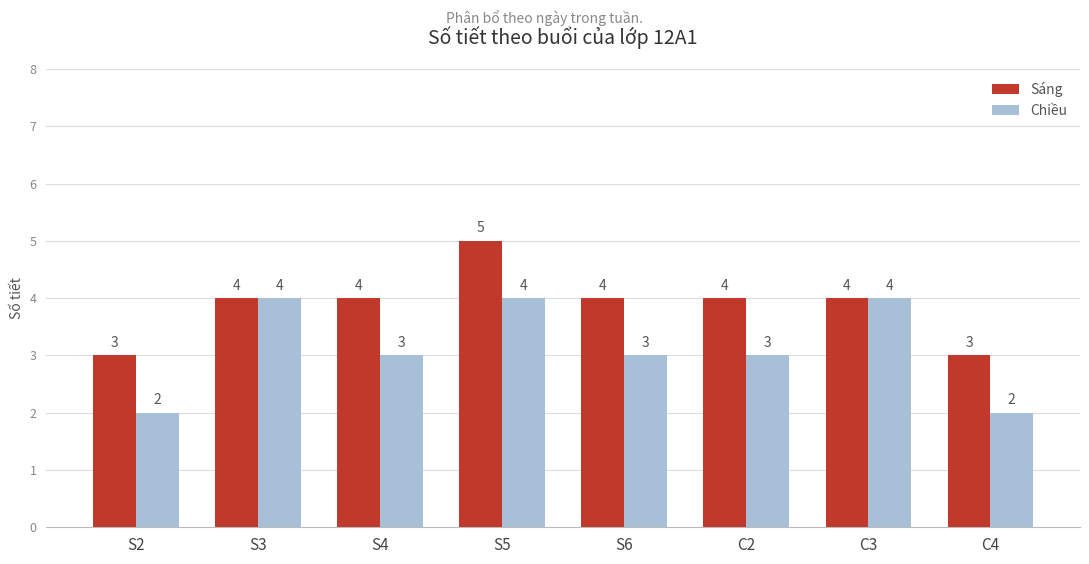

At which category is the sum across all series the highest?

S5